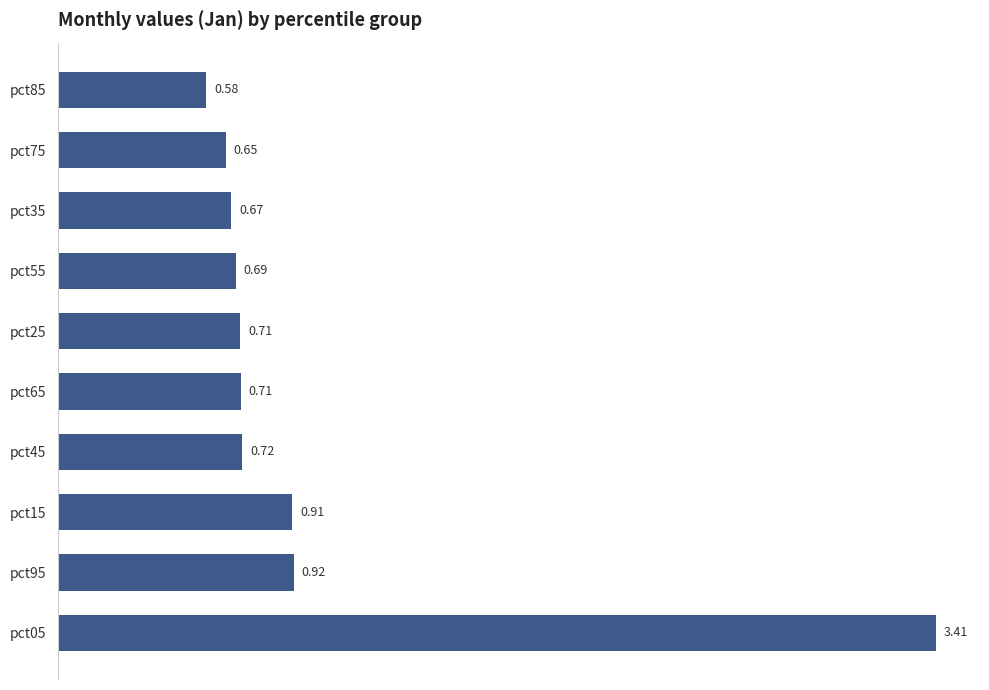

What is the difference between the second highest and second lowest values?

0.3